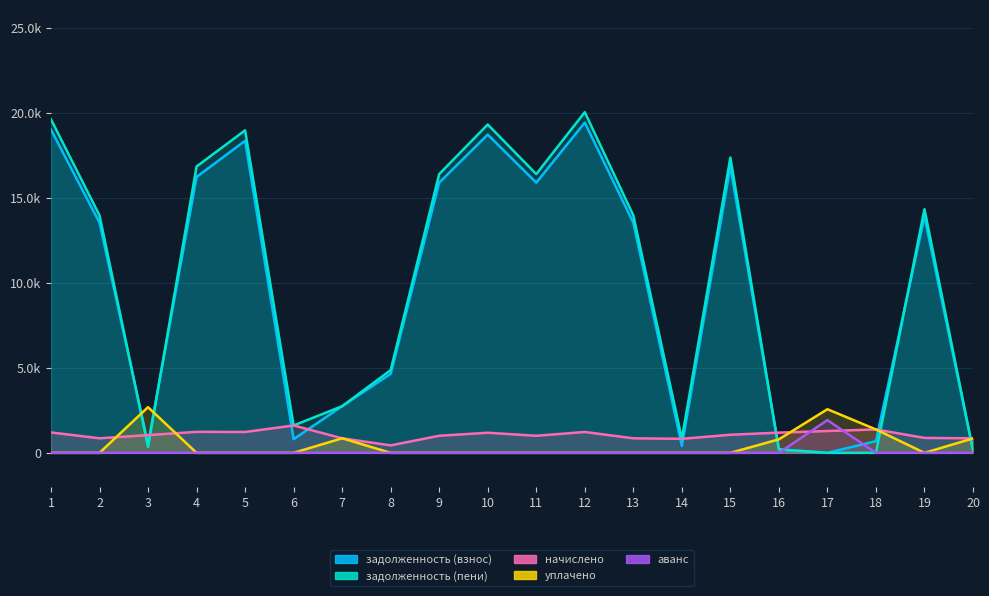

What is the spread (max minus min) of values at 3?

2689.0